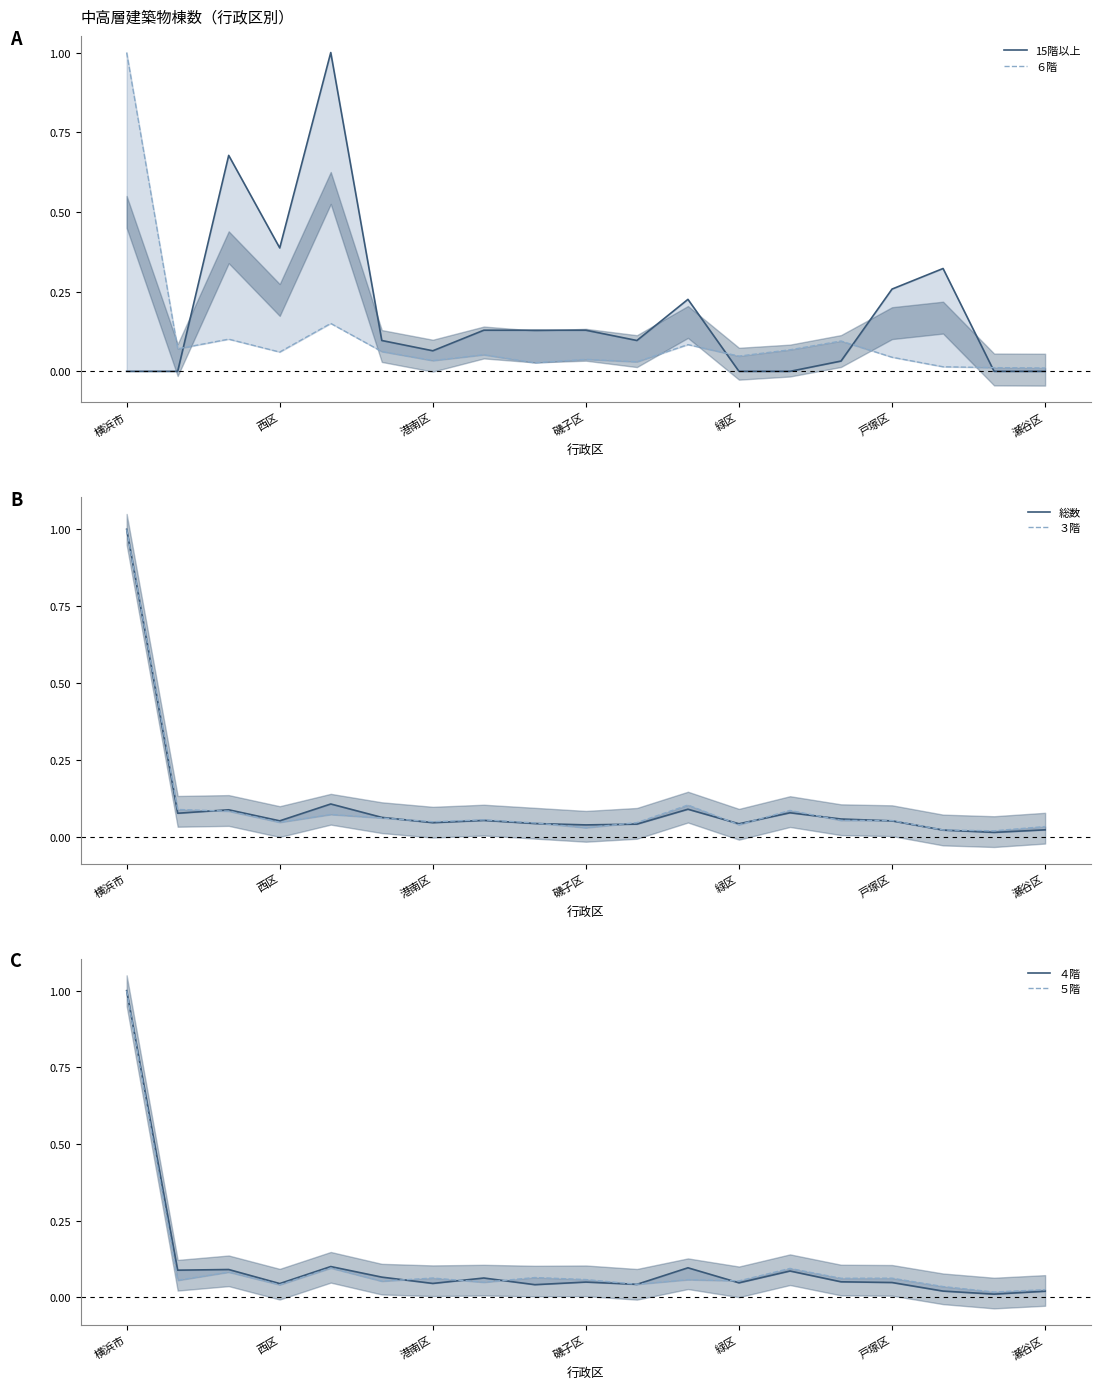

How many lines are shown in the chart?

6